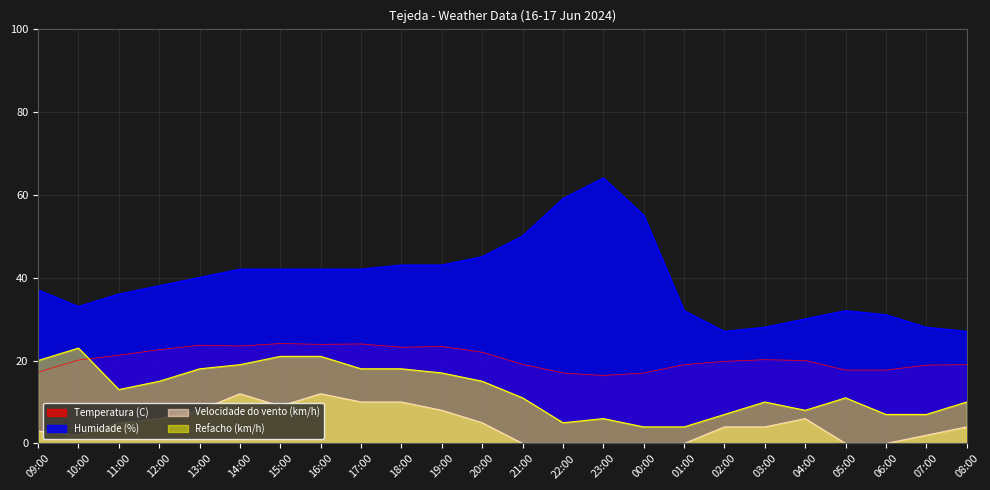

How many lines are shown in the chart?

4